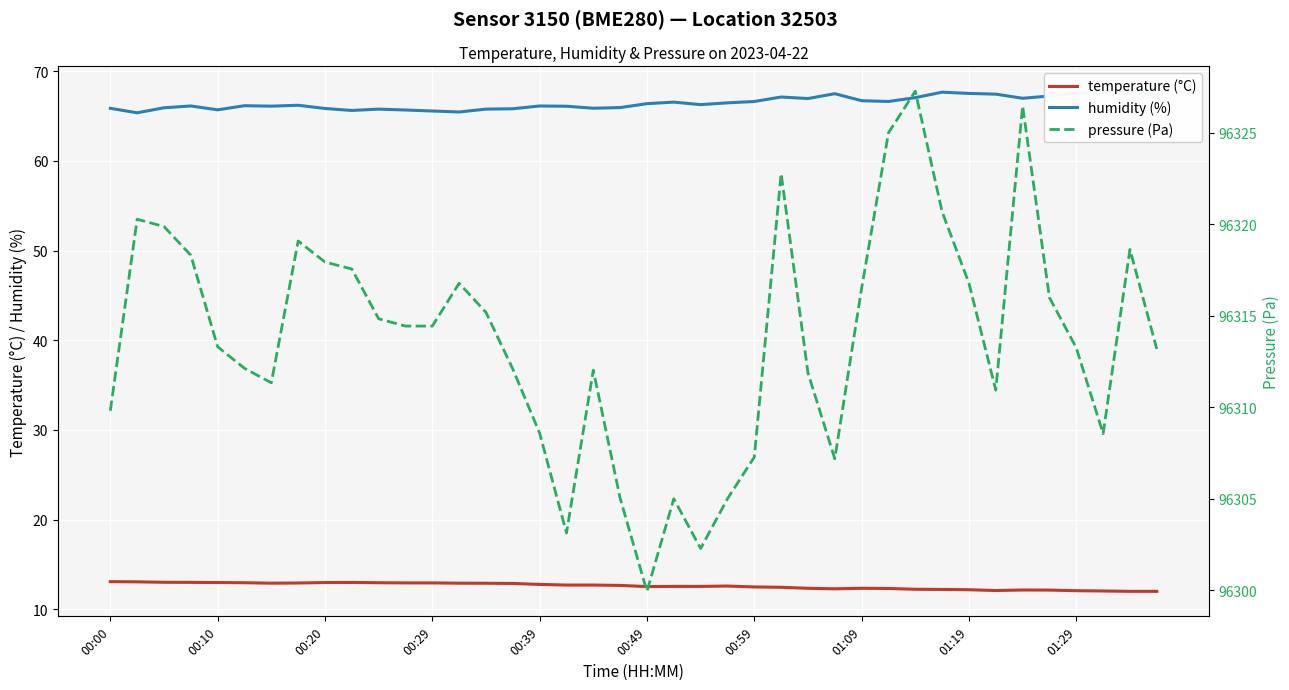

Reading left to right, what are all the values shown in this chart?

temperature (°C): 13.1	13.1	13.0	13.0	13.0	12.9	12.9	12.9	13.0	13.0	12.9	12.9	12.9	12.9	12.9	12.9	12.8	12.7	12.7	12.7	12.5	12.5	12.5	12.6	12.5	12.4	12.3	12.3	12.3	12.3	12.2	12.2	12.2	12.1	12.1	12.1	12.1	12.0	12.0	12.0
humidity (%): 65.9	65.4	65.9	66.1	65.7	66.2	66.1	66.2	65.8	65.6	65.8	65.7	65.6	65.5	65.8	65.8	66.1	66.1	65.9	65.9	66.4	66.5	66.3	66.5	66.6	67.1	67.0	67.5	66.7	66.6	67.0	67.7	67.5	67.4	67.0	67.2	67.6	67.6	67.8	67.3
pressure (Pa): 96309.8	96320.3	96319.9	96318.3	96313.3	96312.1	96311.3	96319.1	96317.9	96317.6	96314.8	96314.4	96314.4	96316.8	96315.2	96312.1	96308.6	96303.1	96312.0	96305.0	96299.9	96305.0	96302.3	96305.0	96307.3	96322.8	96311.9	96307.2	96316.5	96325.0	96327.3	96320.7	96316.8	96310.9	96326.5	96316.0	96313.2	96308.6	96318.6	96313.2